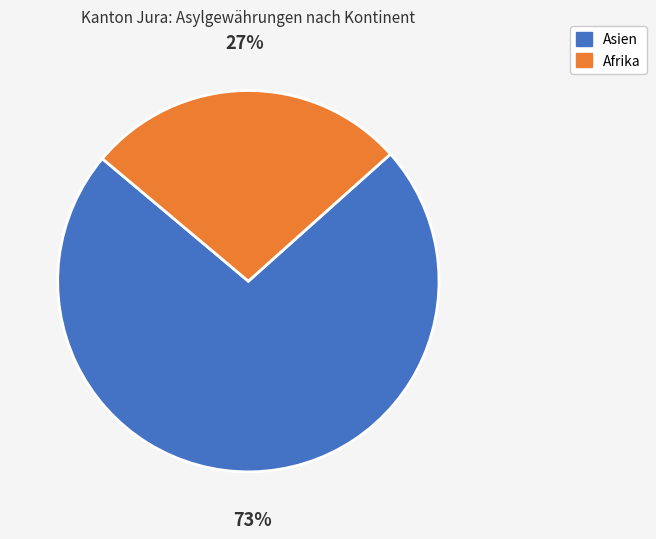

Does any single category account for the majority?

Yes